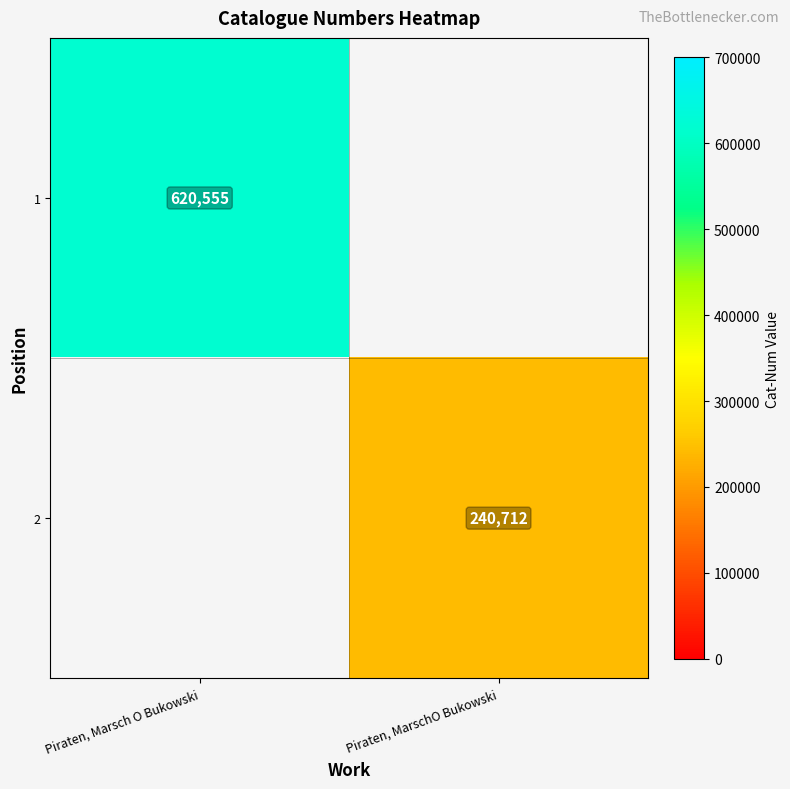

True or false: 1 has a value of 1080948 at Piraten, Marsch O Bukowski.

False